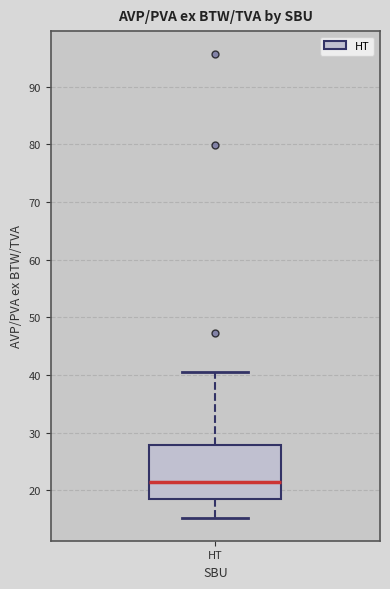

Read this box plot against the y-axis: the position of the median line, the range covered by the box, and the ends of both whiskers. The values are not printed on the chart, so give them approximately, as read against the axis.

median 21, box 18 to 28, whiskers 15 to 41